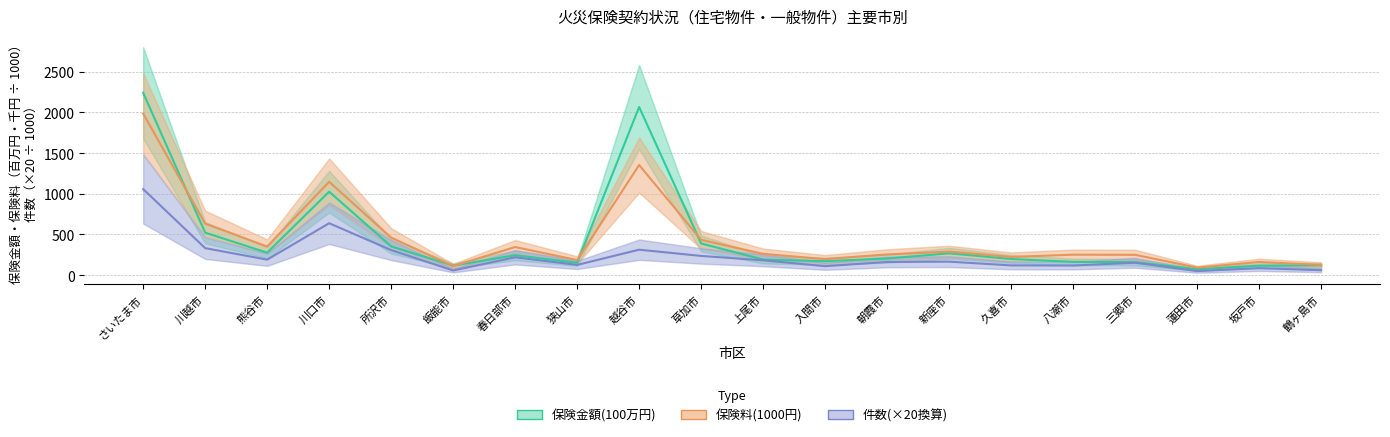

At which category does the chart reach its peak across all series?

さいたま市